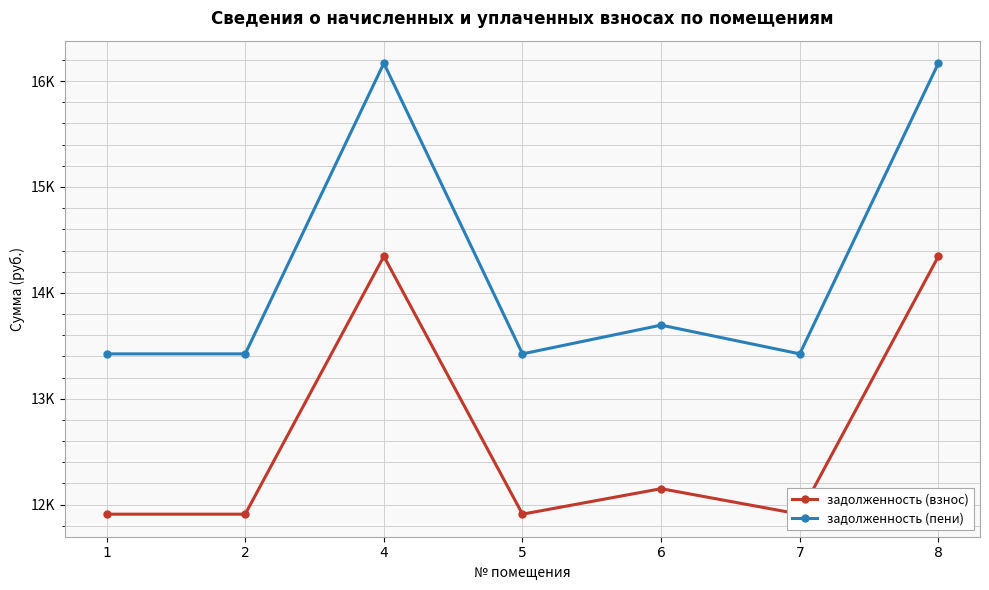

What is the lowest value of the задолженность (взнос) series?

11910.0